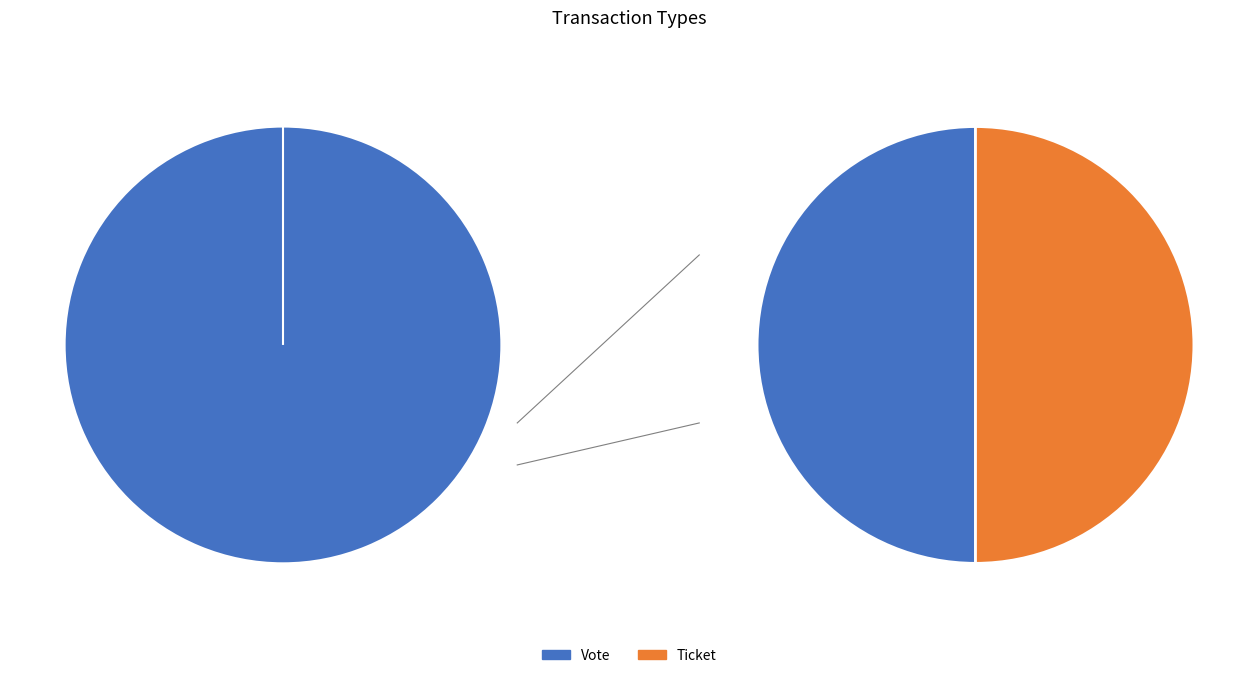

What is the largest slice in the pie chart?

Vote